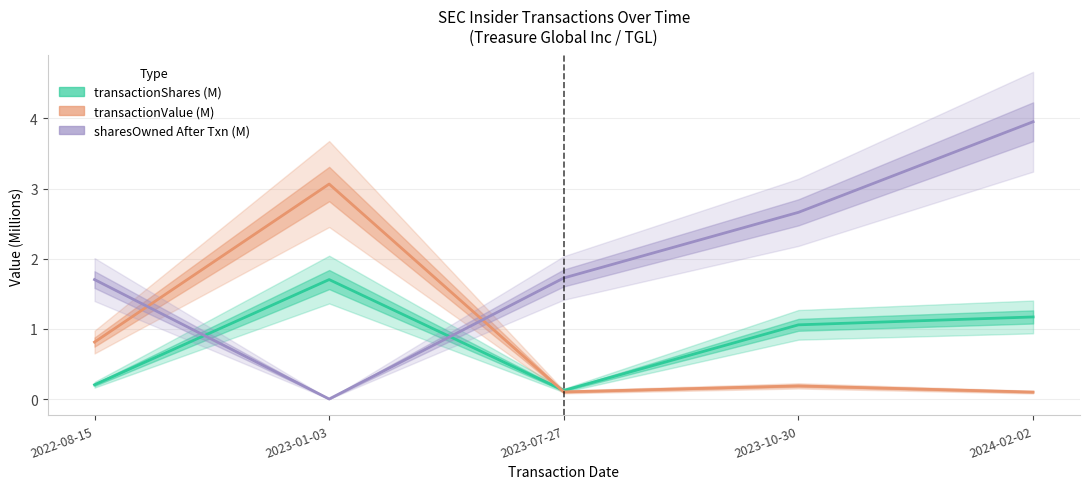

What is the label of the 3rd point from the left?

2023-07-27